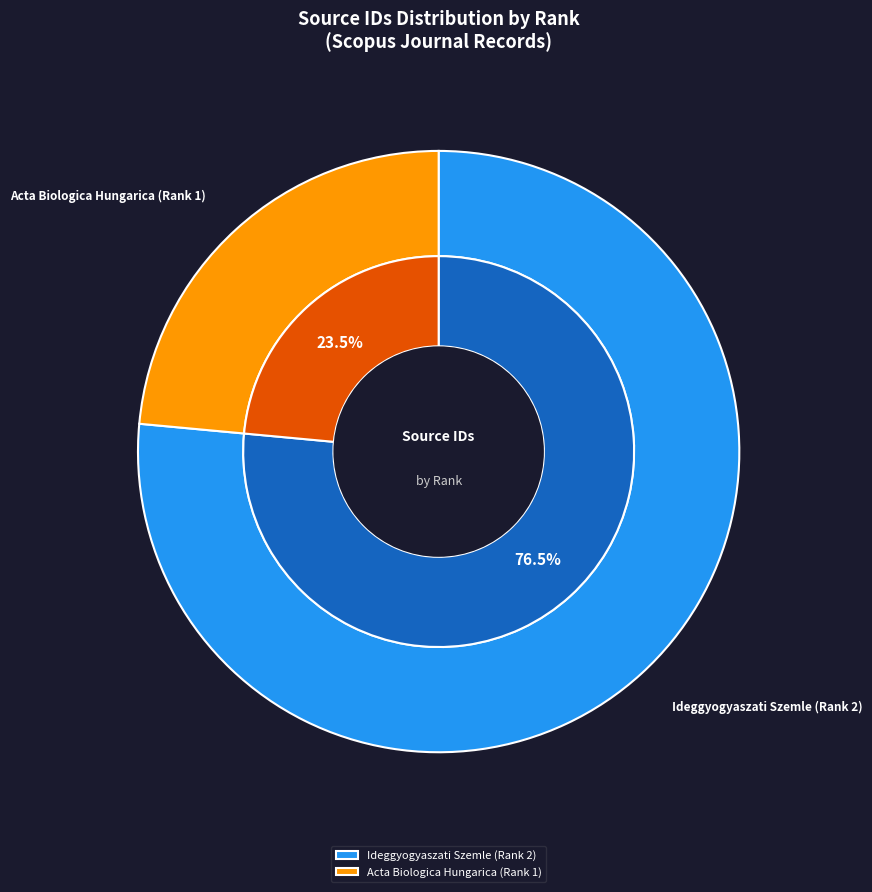

What percentage is the Ideggyogyaszati Szemle (Rank 2) slice, to the nearest percent?

76%